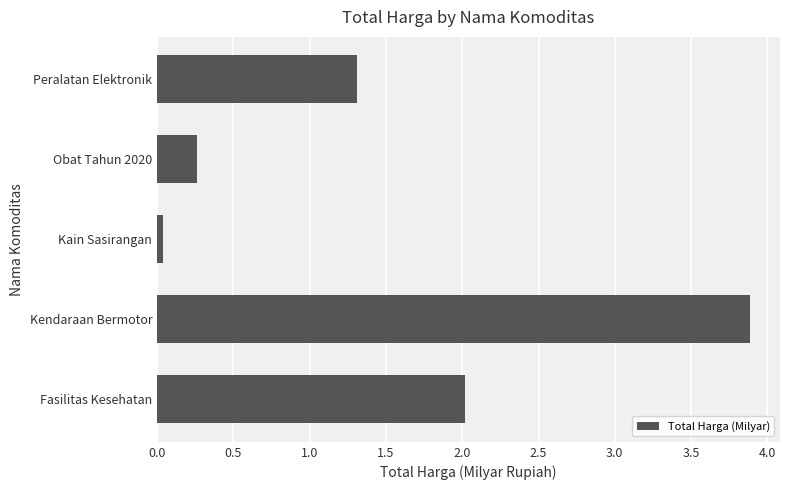

What value does the data have at Kendaraan Bermotor?

3.9